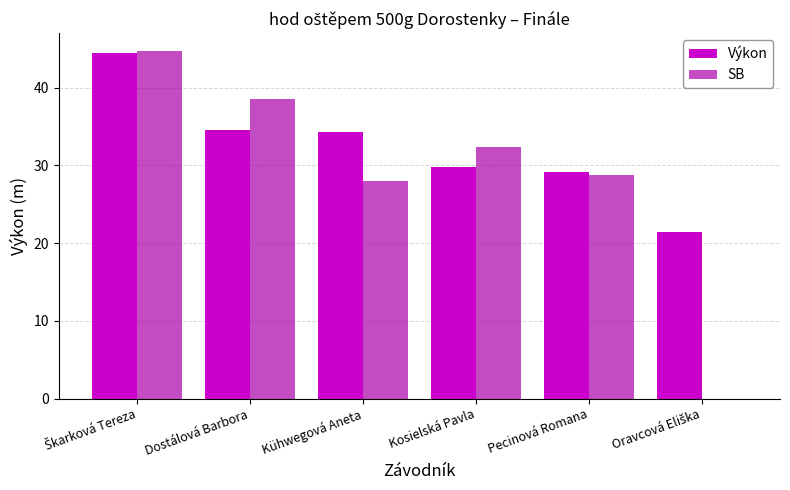

What value does the Výkon series have at Dostálová Barbora?

34.6